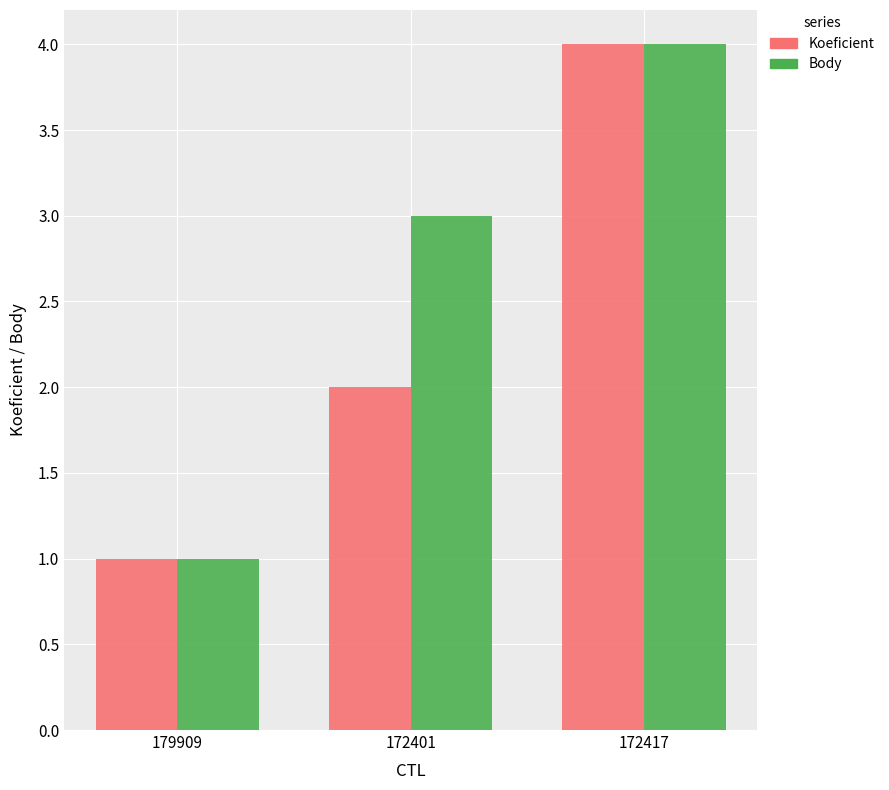

How many values in the Body series are below 3?

1